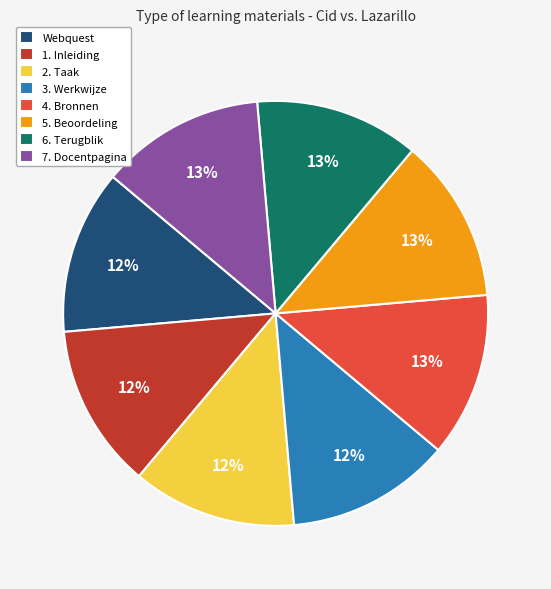

Do 4. Bronnen and 3. Werkwijze together represent more than half of the pie?

No